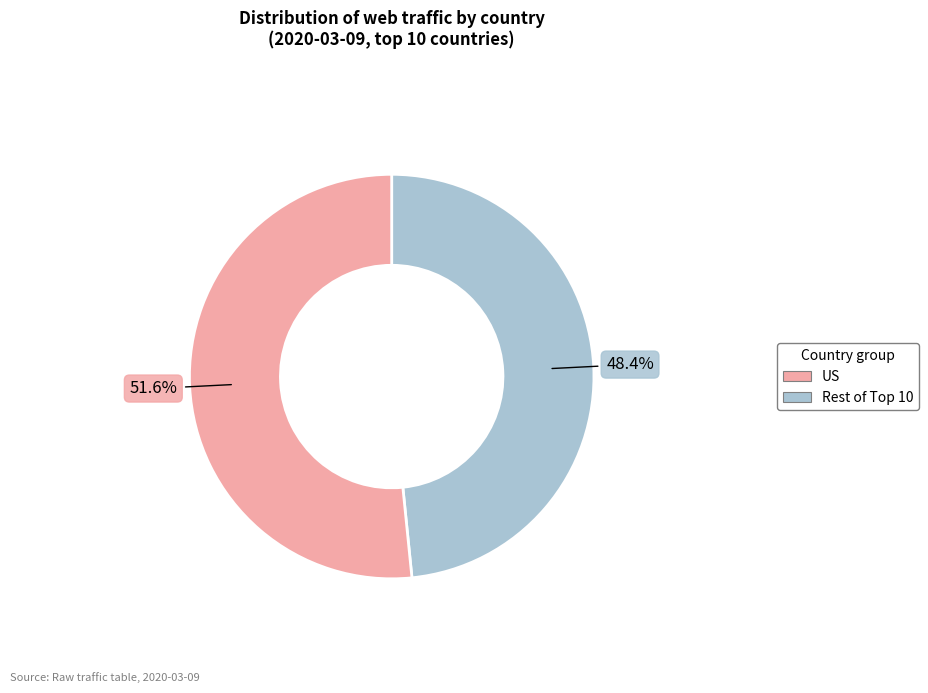

Does any single category account for the majority?

Yes